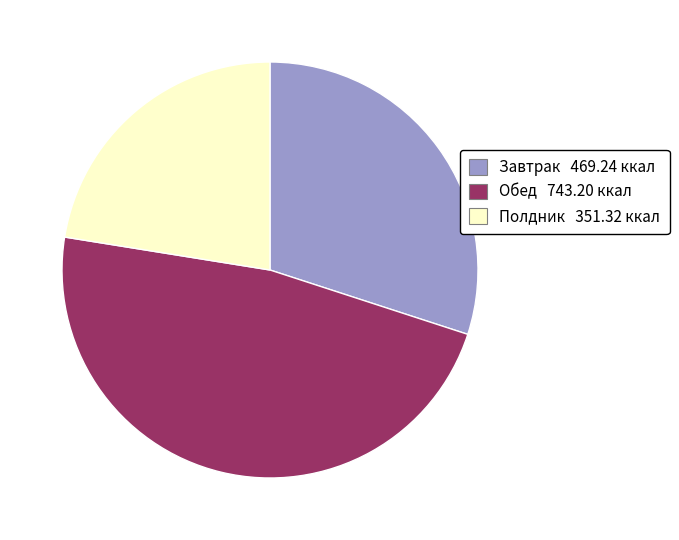

Is there any slice that represents more than half of the pie?

No